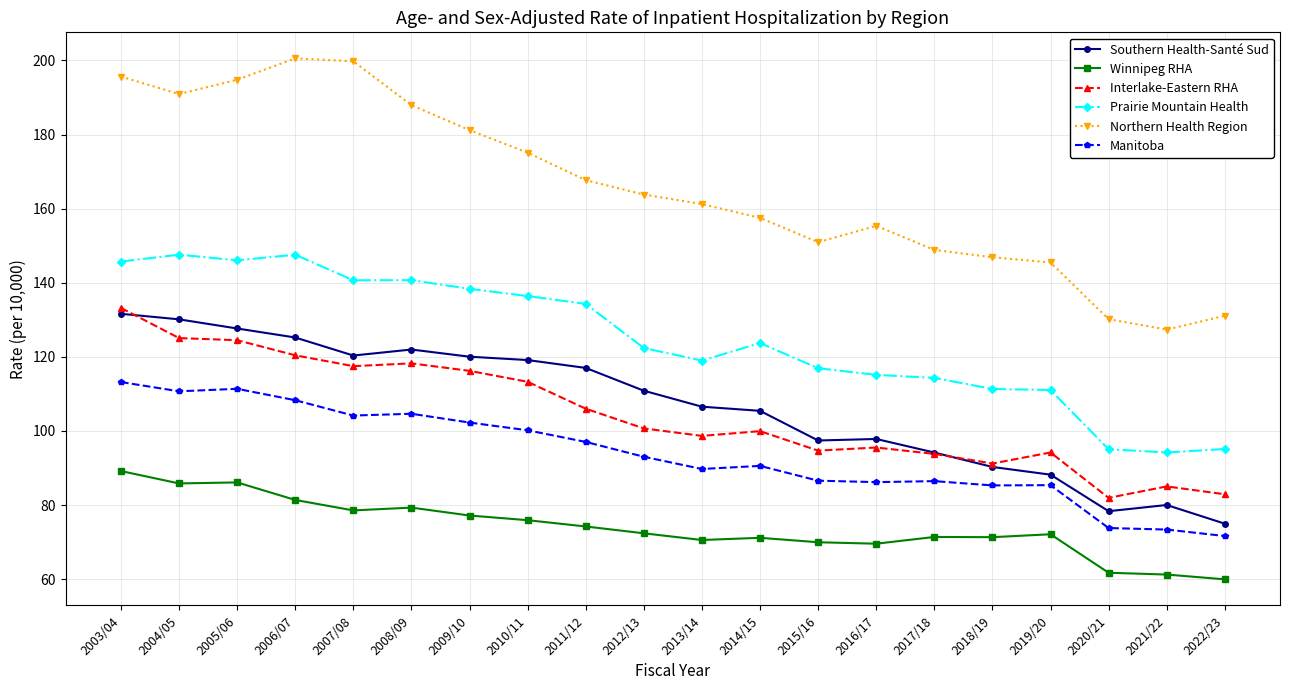

True or false: Prairie Mountain Health has more than 0 interior local peaks.

True